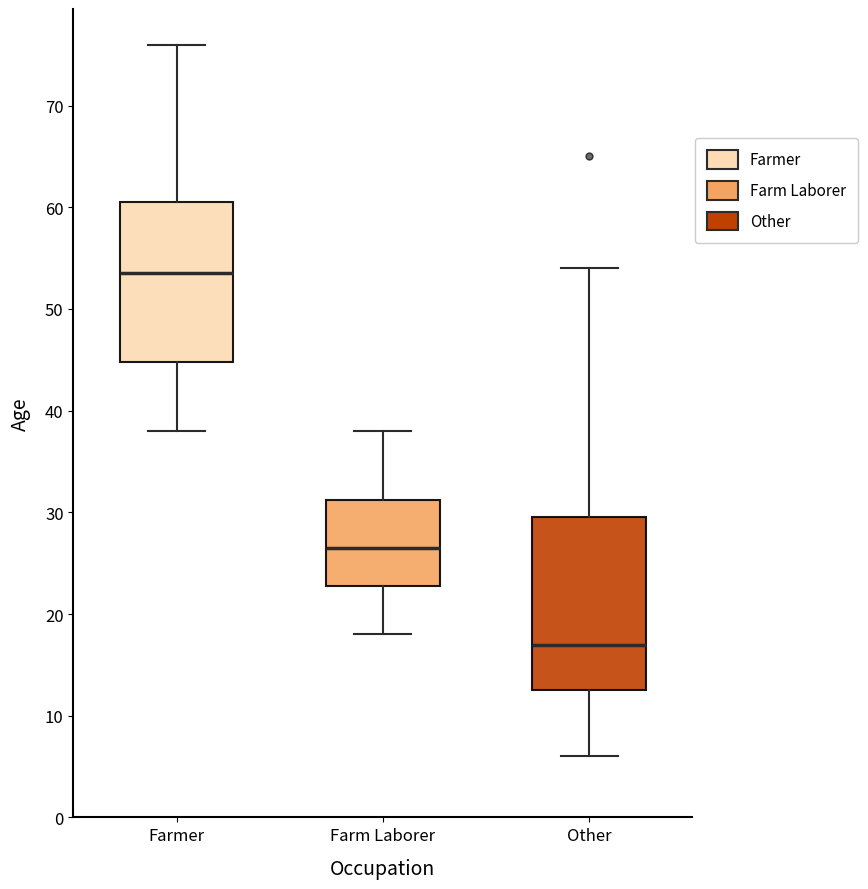

Which box has the lowest median line?

Other